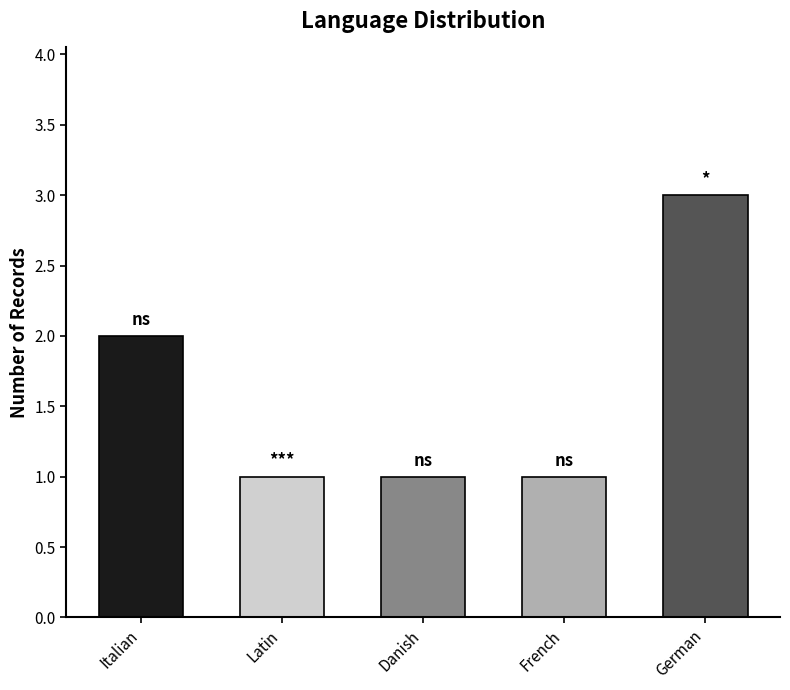

What position from the left is German?

5